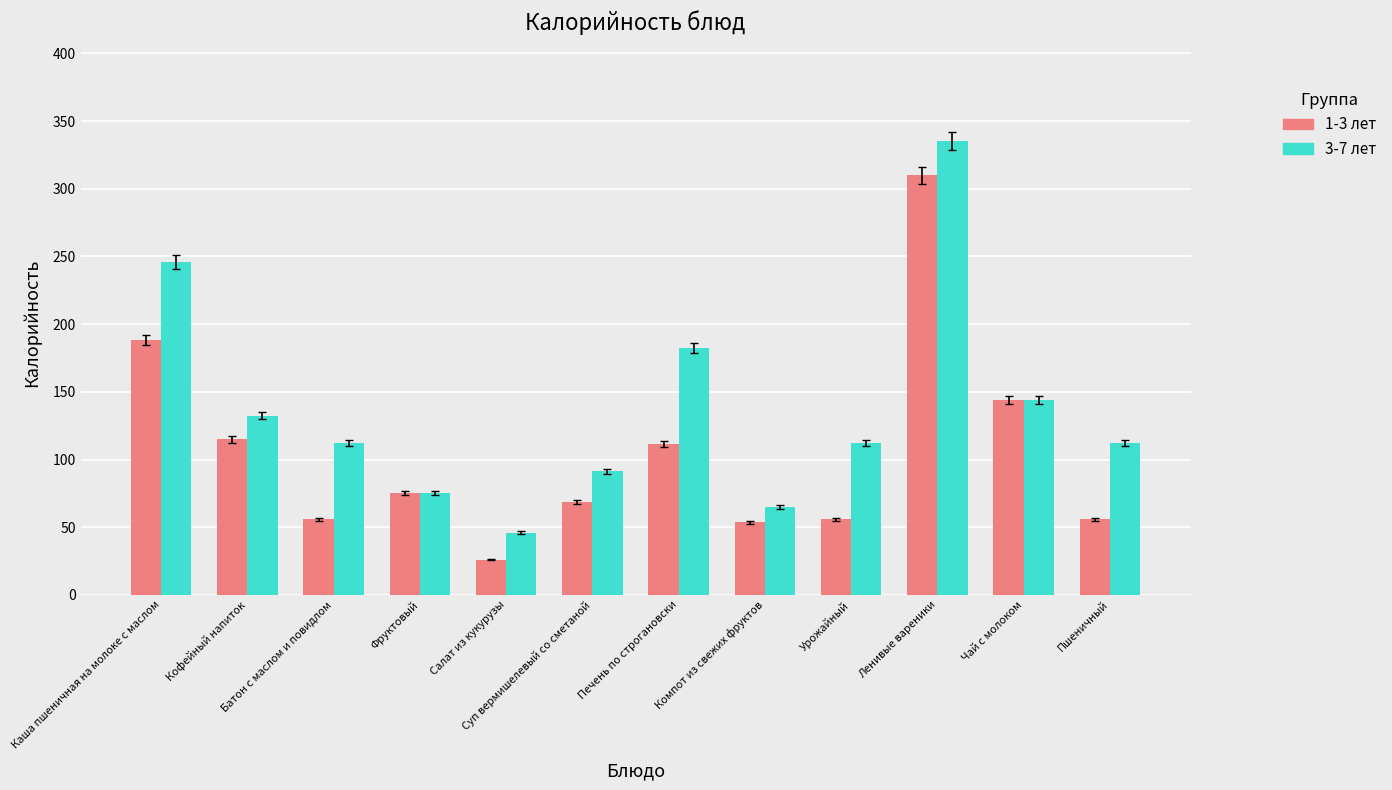

At Кофейный напиток, list the series in order from largest to smallest.

3-7 лет, 1-3 лет